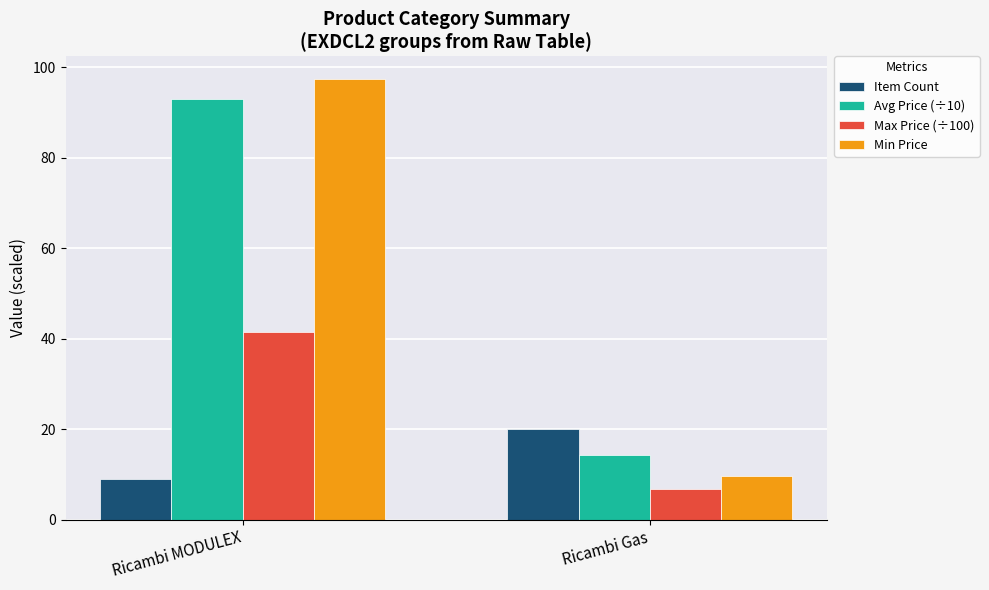

Which series changed the most between Ricambi MODULEX and Ricambi Gas?

Min Price